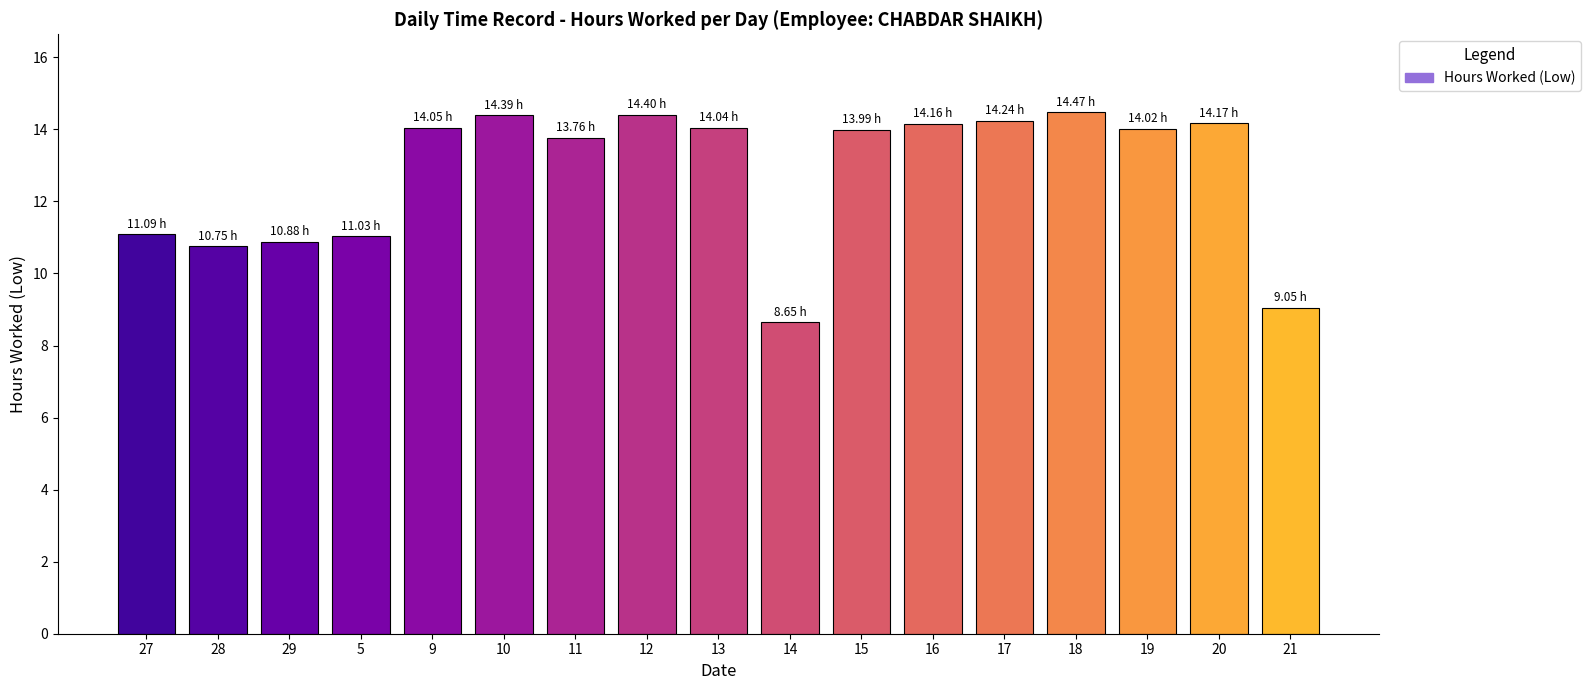

Which label corresponds to the smallest value in the chart?

14